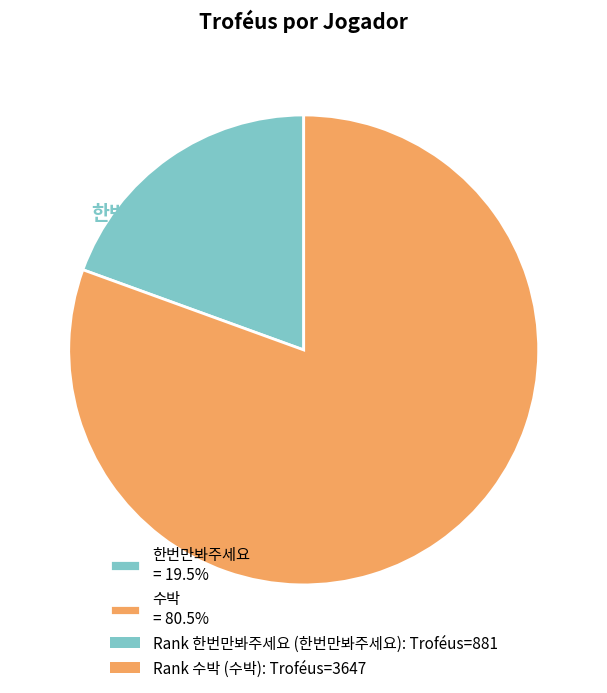

Which has a higher value, 한번만봐주세요 = 19.5% or 수박 = 80.5%?

수박 = 80.5%